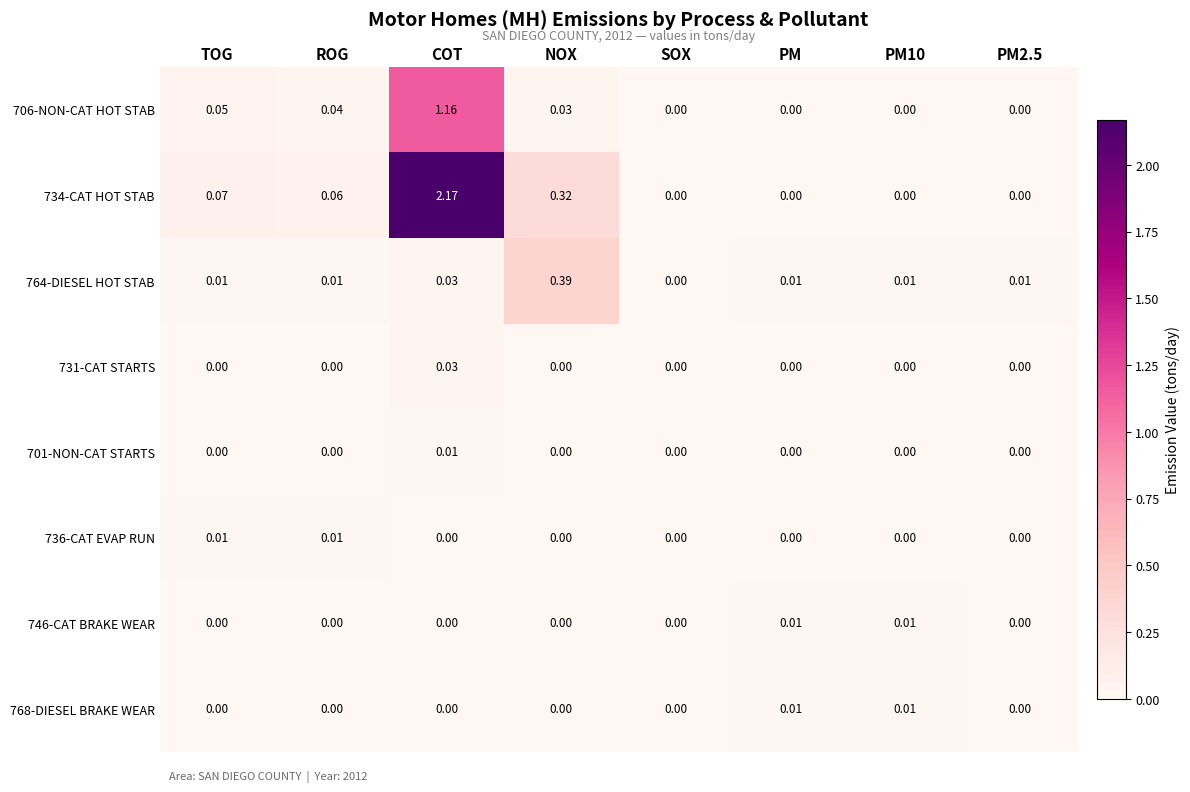

At how many categories does at least one series exceed 2?

1